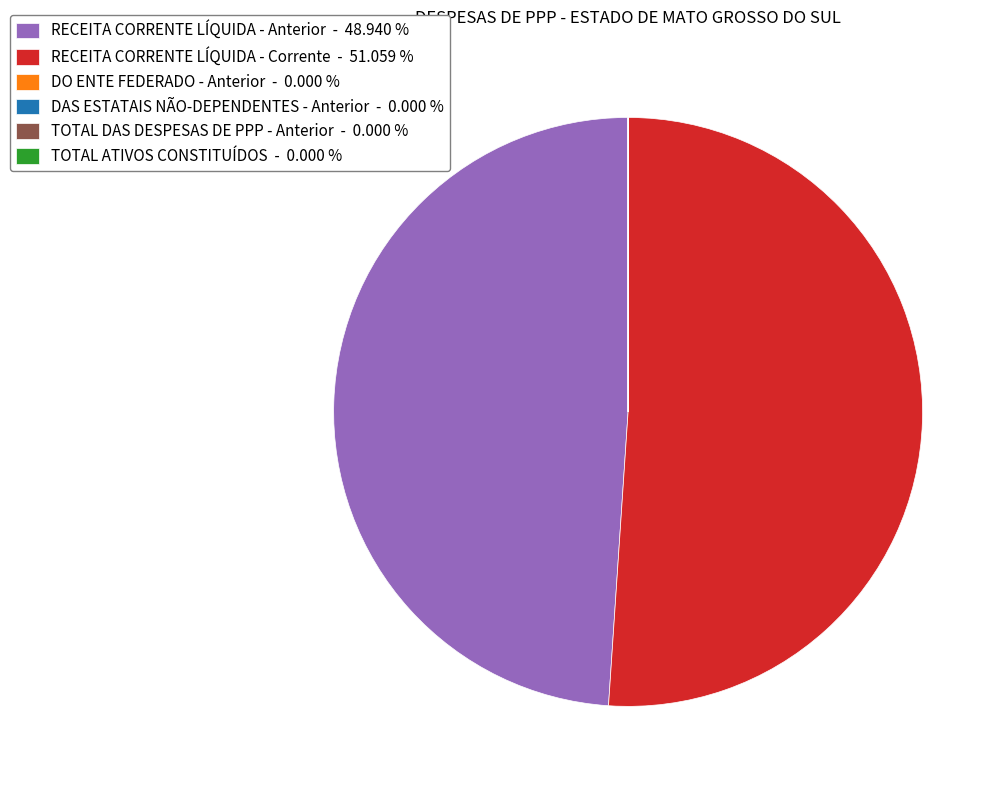

What is the largest slice in the pie chart?

RECEITA CORRENTE LÍQUIDA - Corrente - 51.059 %